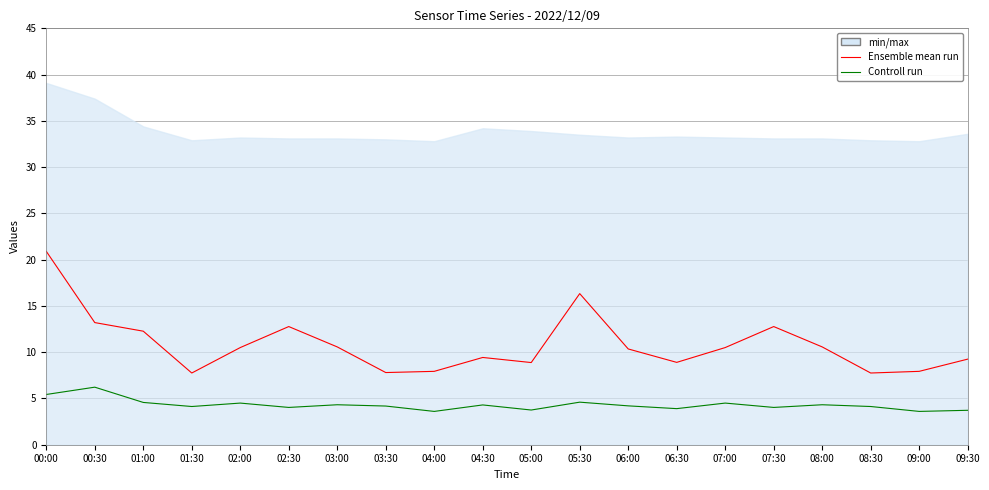

How many interior local peaks does the Controll run series have?

7